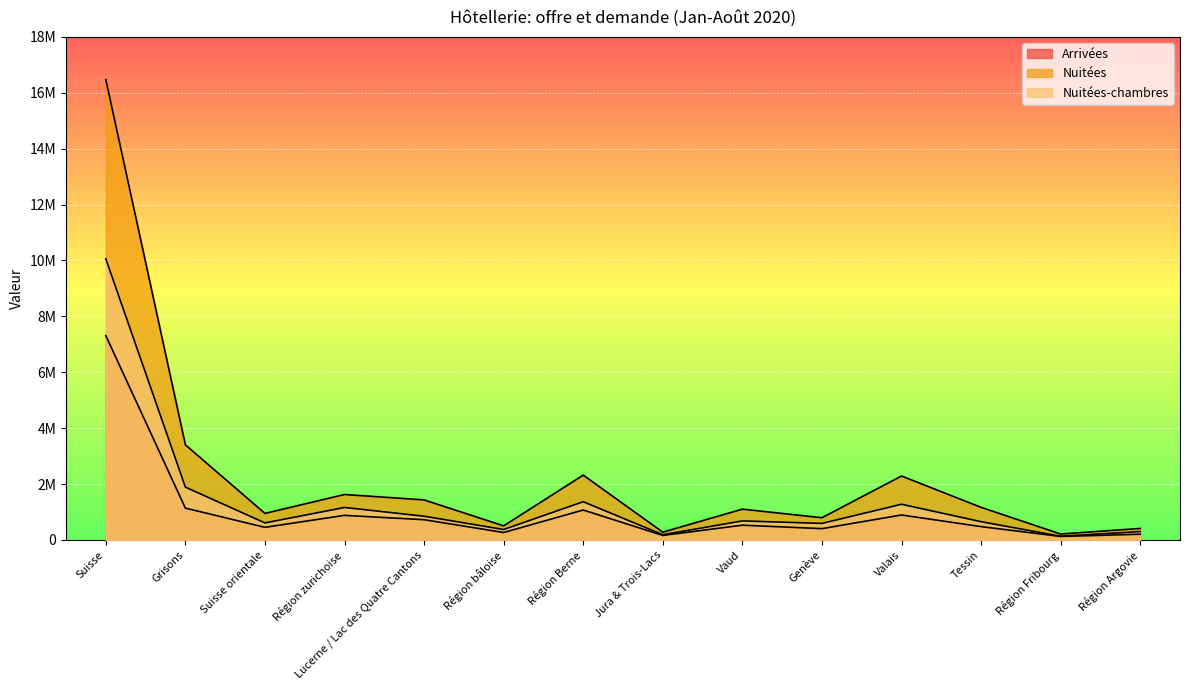

At which category does Arrivées reach its first local peak?

Région zurichoise